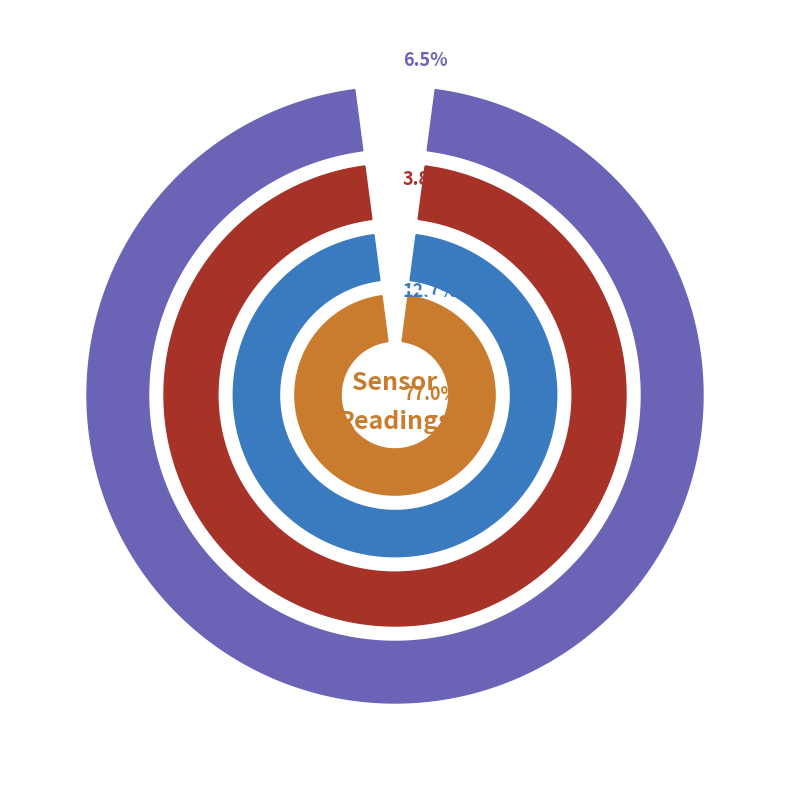

To the nearest percent, what is the average slice percentage?

25%